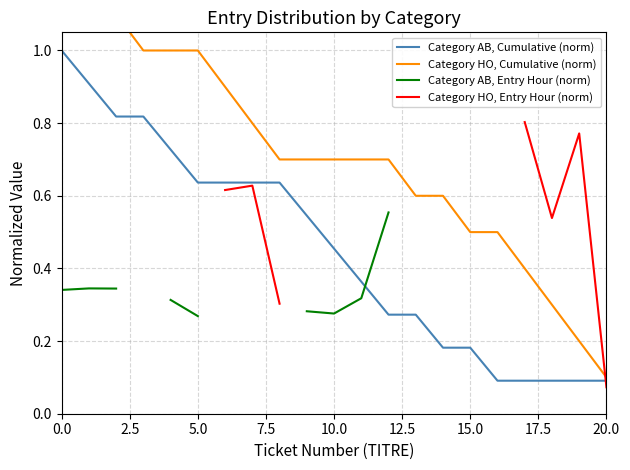

True or false: Category HO, Cumulative (norm) has more than 2 interior local peaks.

False